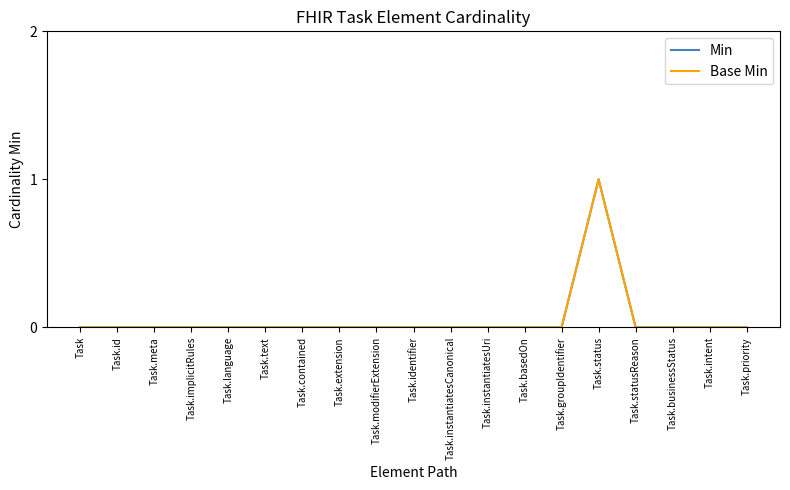

What is the maximum value shown in the chart?

1